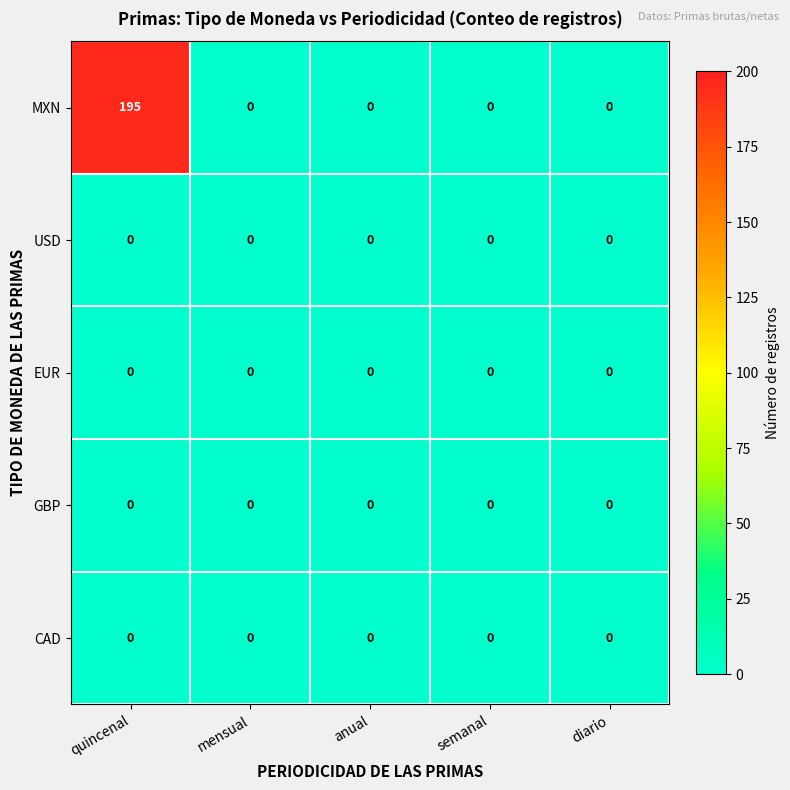

Which series has the largest range (max minus min)?

MXN